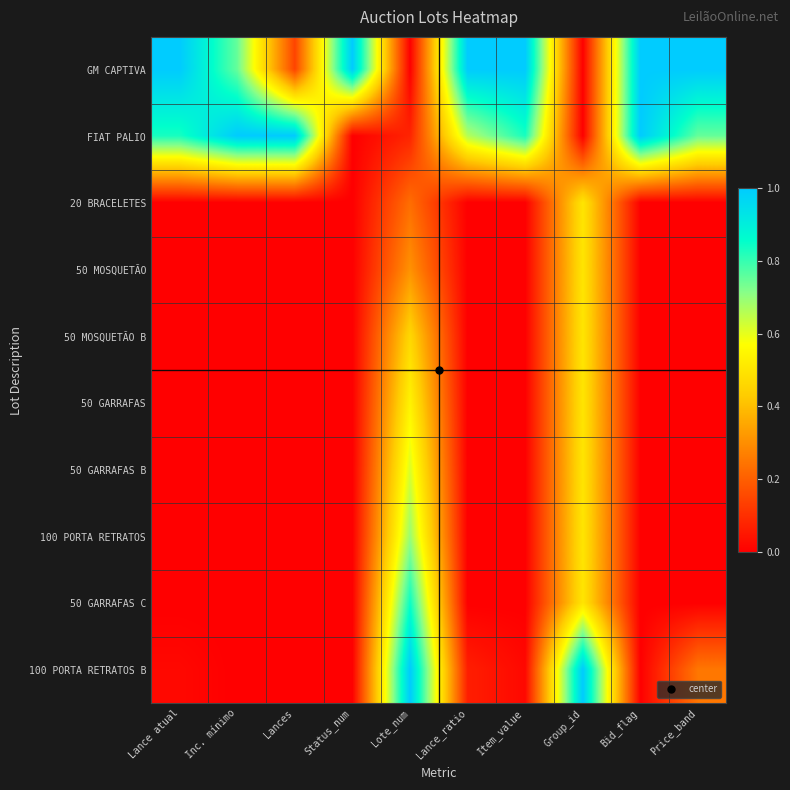

Reading left to right, extract all data points from this chart.

GM CAPTIVA: Lance atual=1.0	Inc. mínimo=0.8	Lances=0.1	Status_num=1.0	Lote_num=0.0	Lance_ratio=1.0	Item_value=1.0	Group_id=0.0	Bid_flag=1.0	Price_band=1.0
FIAT PALIO: Lance atual=0.8	Inc. mínimo=1.0	Lances=1.0	Status_num=0.0	Lote_num=0.1	Lance_ratio=0.7	Item_value=0.8	Group_id=0.0	Bid_flag=1.0	Price_band=0.8
20 BRACELETES: Lance atual=0.0	Inc. mínimo=0.0	Lances=0.0	Status_num=0.0	Lote_num=0.2	Lance_ratio=0.0	Item_value=0.0	Group_id=0.5	Bid_flag=0.0	Price_band=0.0
50 MOSQUETÃO: Lance atual=0.0	Inc. mínimo=0.0	Lances=0.0	Status_num=0.0	Lote_num=0.3	Lance_ratio=0.0	Item_value=0.0	Group_id=0.5	Bid_flag=0.0	Price_band=0.0
50 MOSQUETÃO B: Lance atual=0.0	Inc. mínimo=0.0	Lances=0.0	Status_num=0.0	Lote_num=0.5	Lance_ratio=0.0	Item_value=0.0	Group_id=0.5	Bid_flag=0.0	Price_band=0.0
50 GARRAFAS: Lance atual=0.0	Inc. mínimo=0.0	Lances=0.0	Status_num=0.0	Lote_num=0.5	Lance_ratio=0.0	Item_value=0.0	Group_id=0.5	Bid_flag=0.0	Price_band=0.0
50 GARRAFAS B: Lance atual=0.0	Inc. mínimo=0.0	Lances=0.0	Status_num=0.0	Lote_num=0.6	Lance_ratio=0.0	Item_value=0.0	Group_id=0.5	Bid_flag=0.0	Price_band=0.0
100 PORTA RETRATOS: Lance atual=0.0	Inc. mínimo=0.0	Lances=0.0	Status_num=0.0	Lote_num=0.7	Lance_ratio=0.0	Item_value=0.0	Group_id=0.5	Bid_flag=0.0	Price_band=0.0
50 GARRAFAS C: Lance atual=0.0	Inc. mínimo=0.0	Lances=0.0	Status_num=0.0	Lote_num=0.8	Lance_ratio=0.0	Item_value=0.0	Group_id=0.5	Bid_flag=0.0	Price_band=0.0
100 PORTA RETRATOS B: Lance atual=0.0	Inc. mínimo=0.0	Lances=0.0	Status_num=0.0	Lote_num=1.0	Lance_ratio=0.1	Item_value=0.0	Group_id=1.0	Bid_flag=0.0	Price_band=0.2